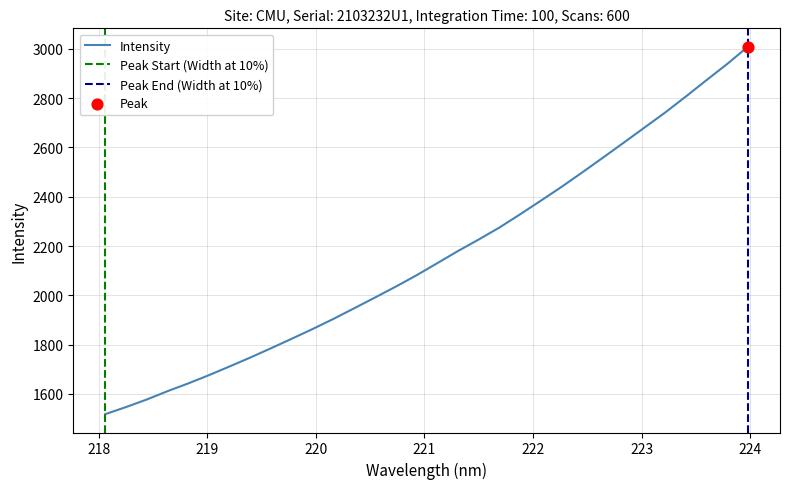

What is the maximum value for Intensity?

3008.8